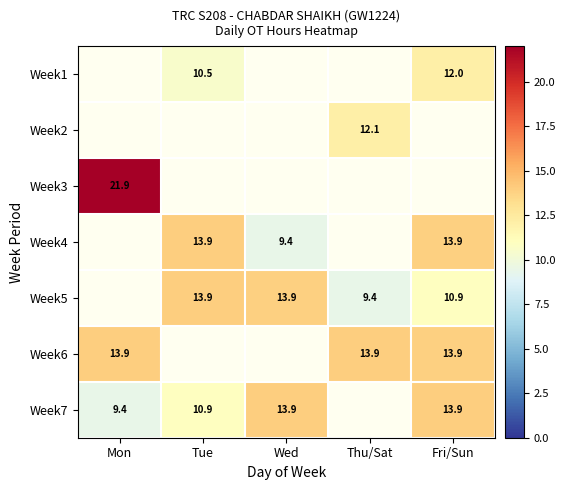

The Week5 series shows 13.9 at Tue. True or false?

True